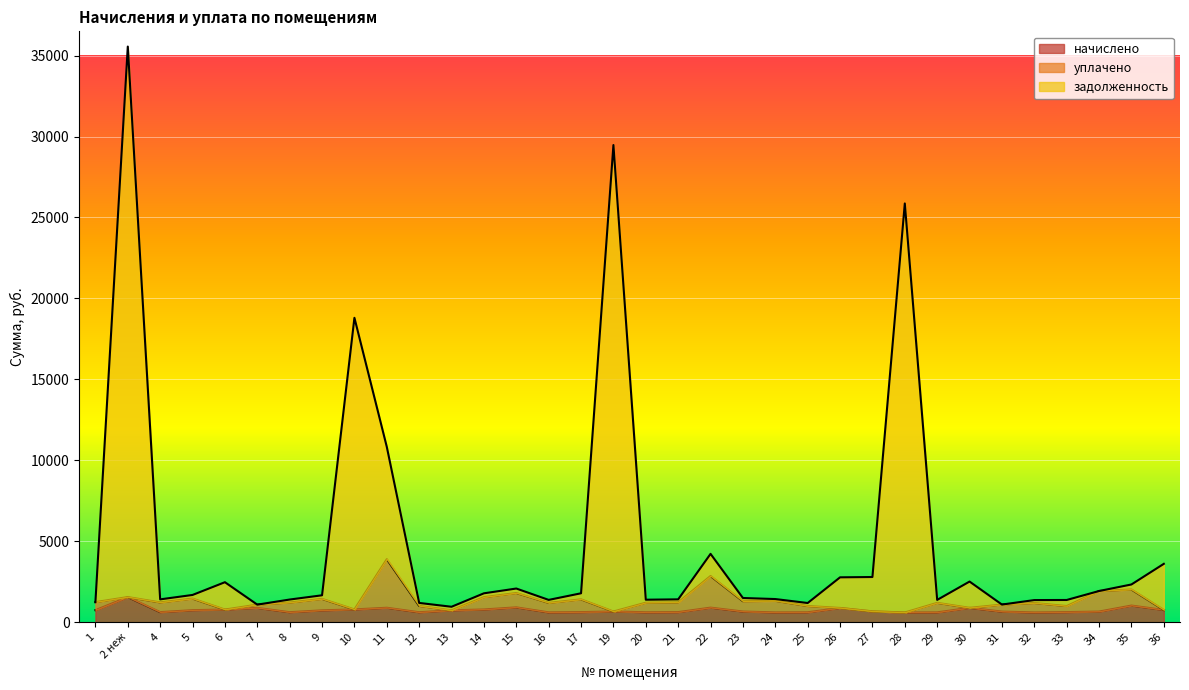

At how many categories does at least one series exceed 6715?

5